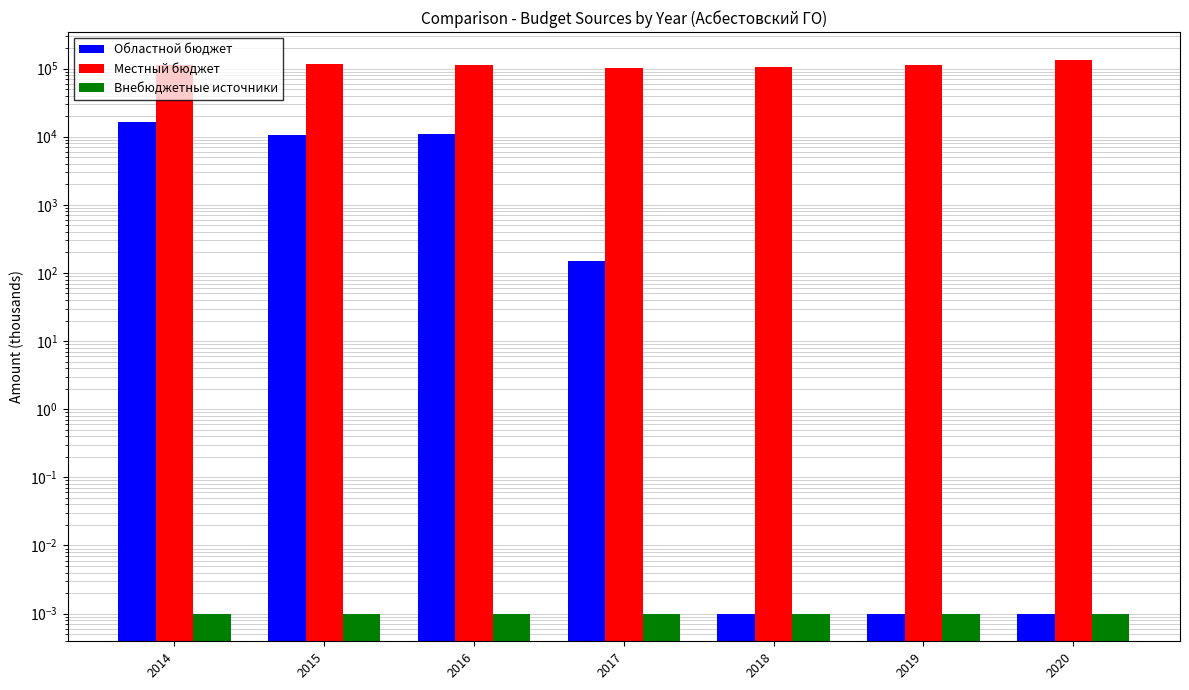

What is the difference between the maximum and minimum values in the Местный бюджет series?

32254.3